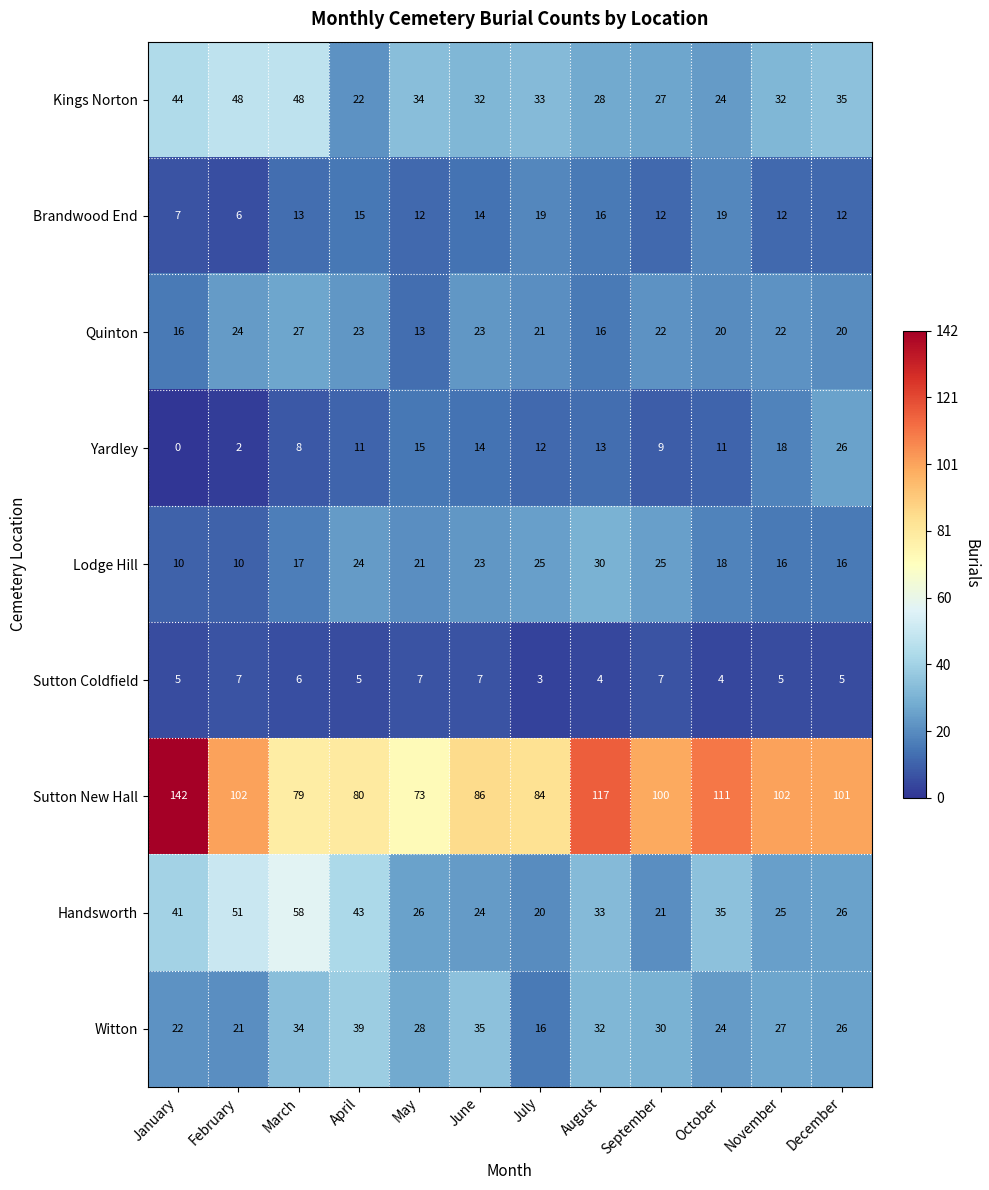

How many categories are shown in the chart?

12